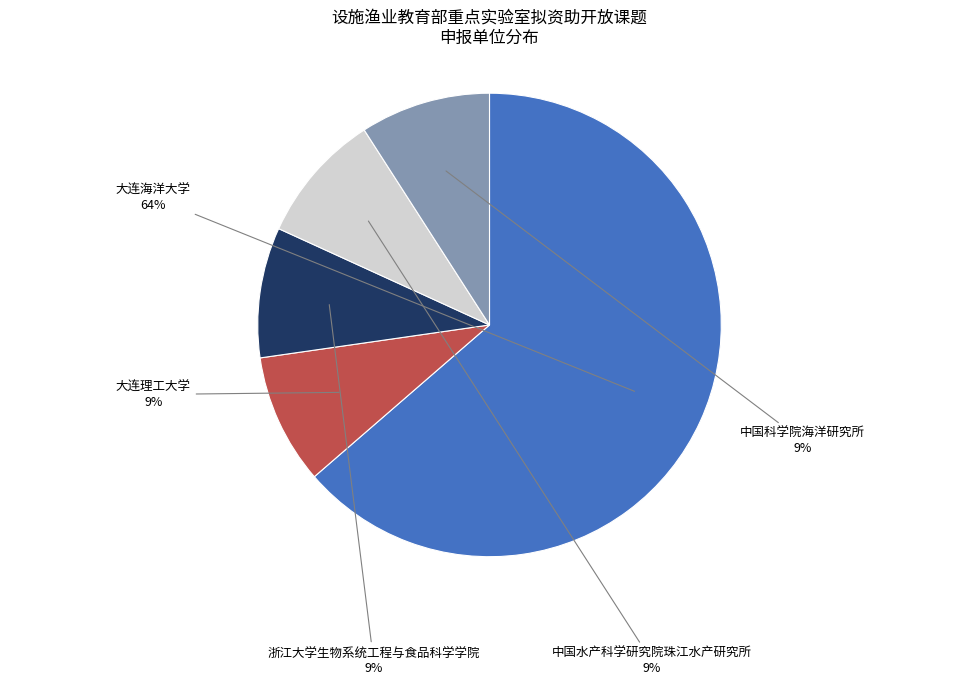

Count the number of slices in the pie.

5